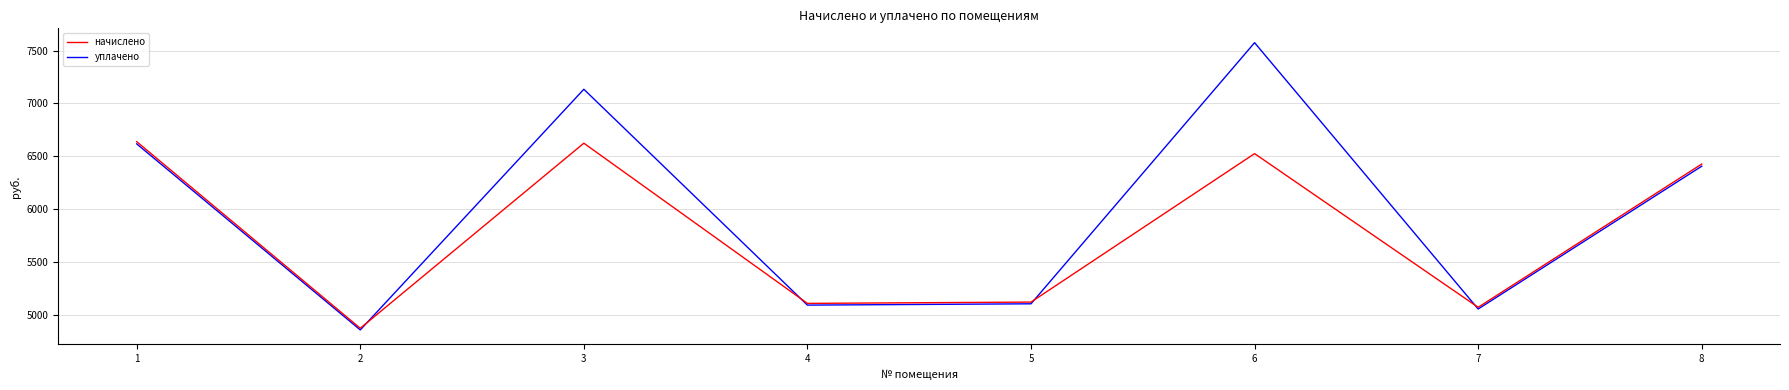

What is the sum of all начислено values?

46392.8